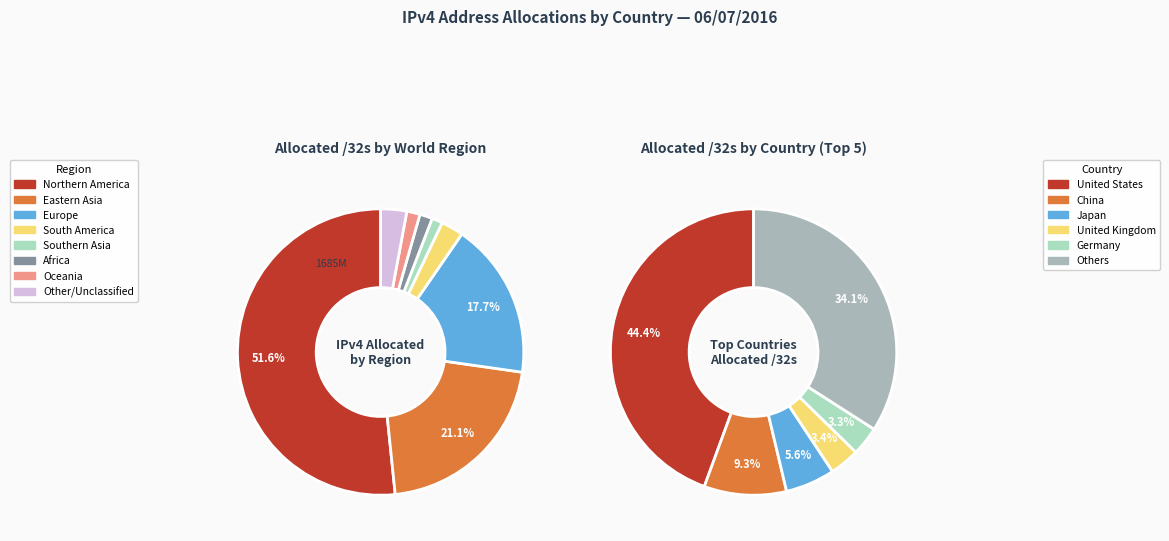

Which slice represents more than half of the pie?

Northern America